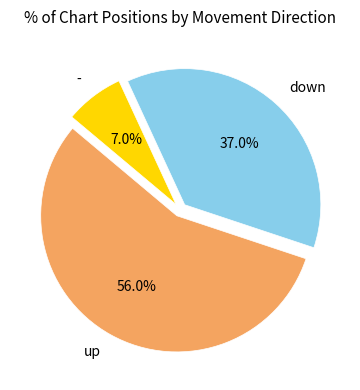

To the nearest percent, what percentage of the pie is -?

7%